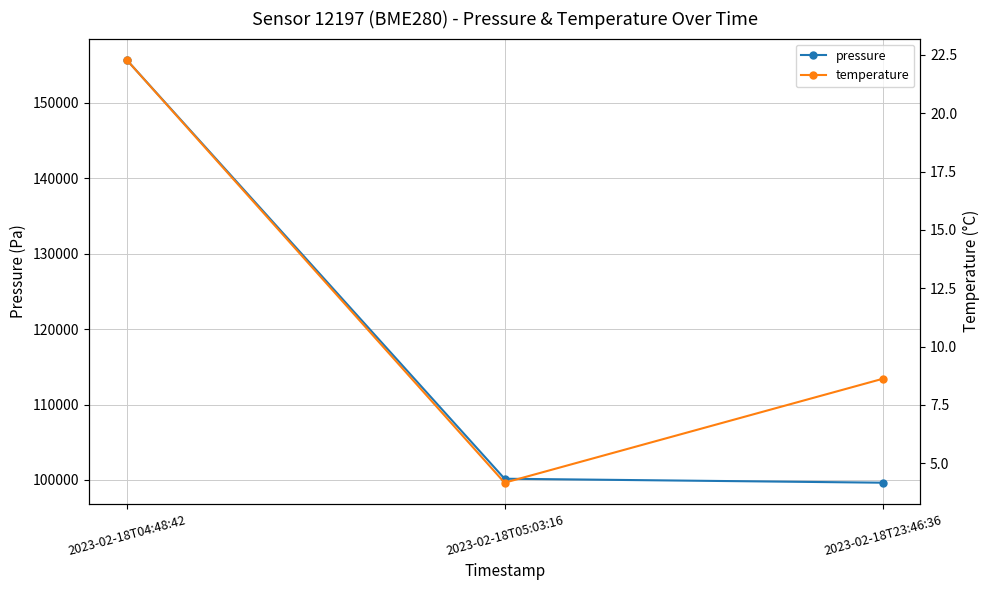

Where is temperature nearest to the value 13?

2023-02-18T23:46:36